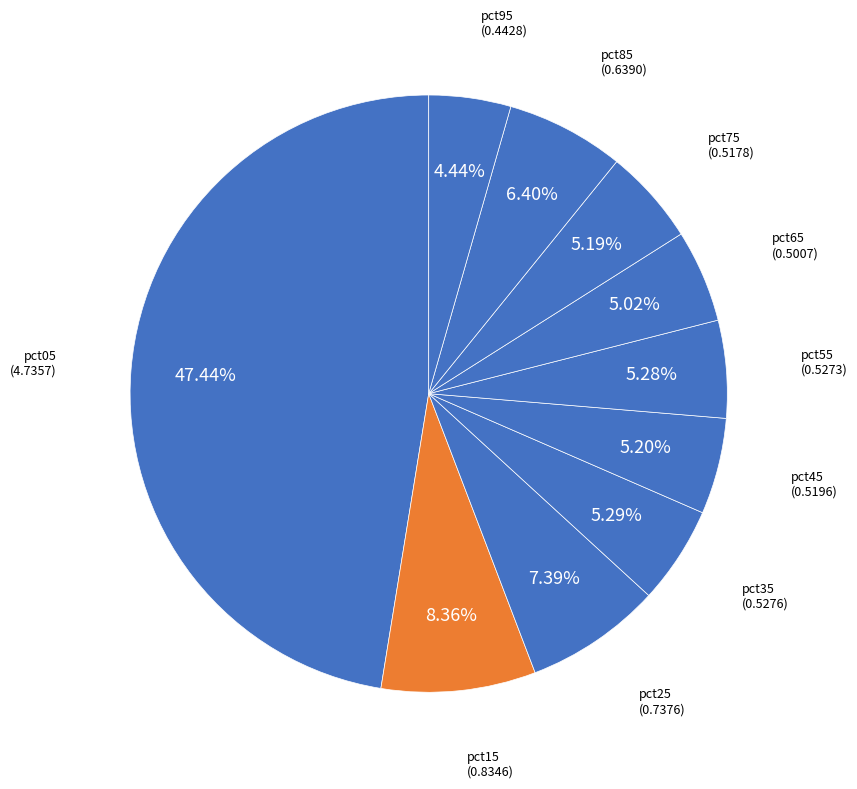

How many segments does this pie chart have?

10